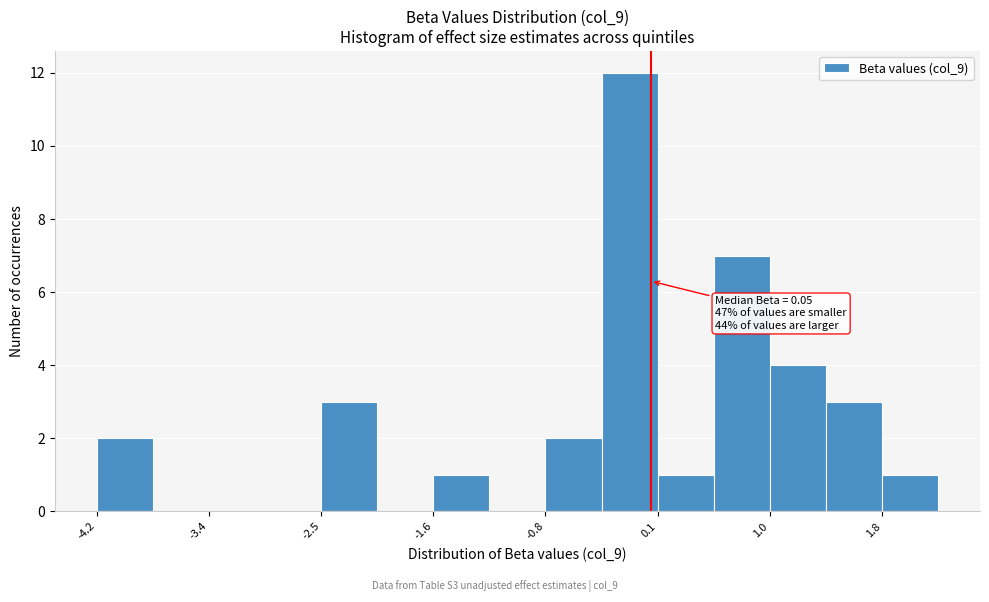

Over which range of the x-axis is the bar tallest?

-0.3 to 0.1